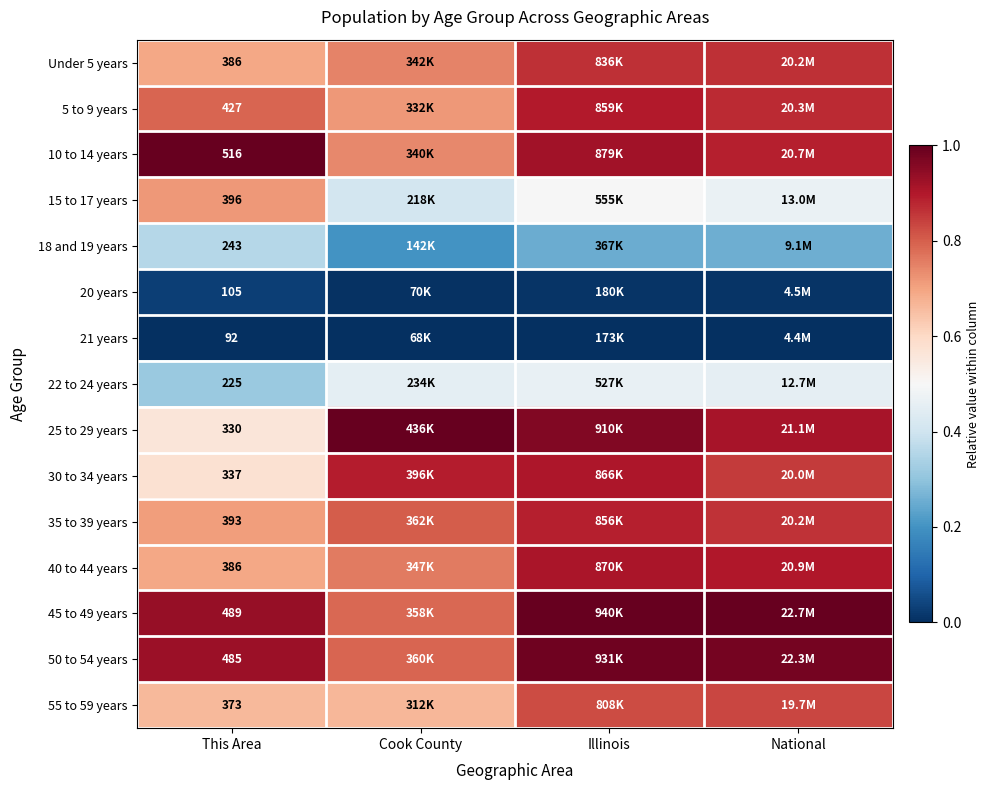

At how many categories does at least one series exceed 0?

4